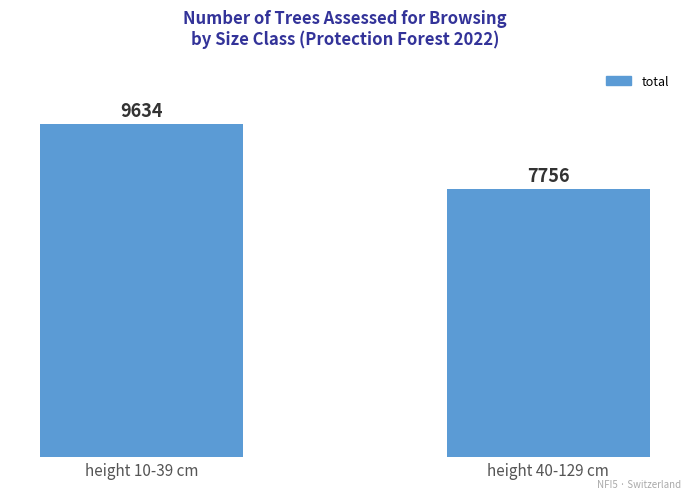

Rank the categories by value from highest to lowest.

height 10-39 cm, height 40-129 cm